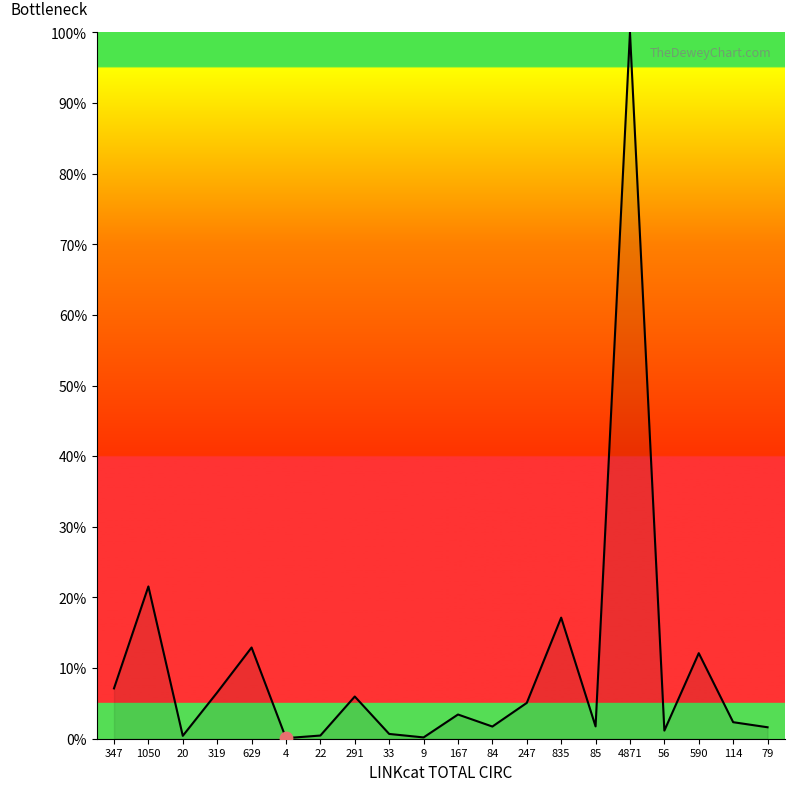

What is the maximum value shown in the chart?

100.0